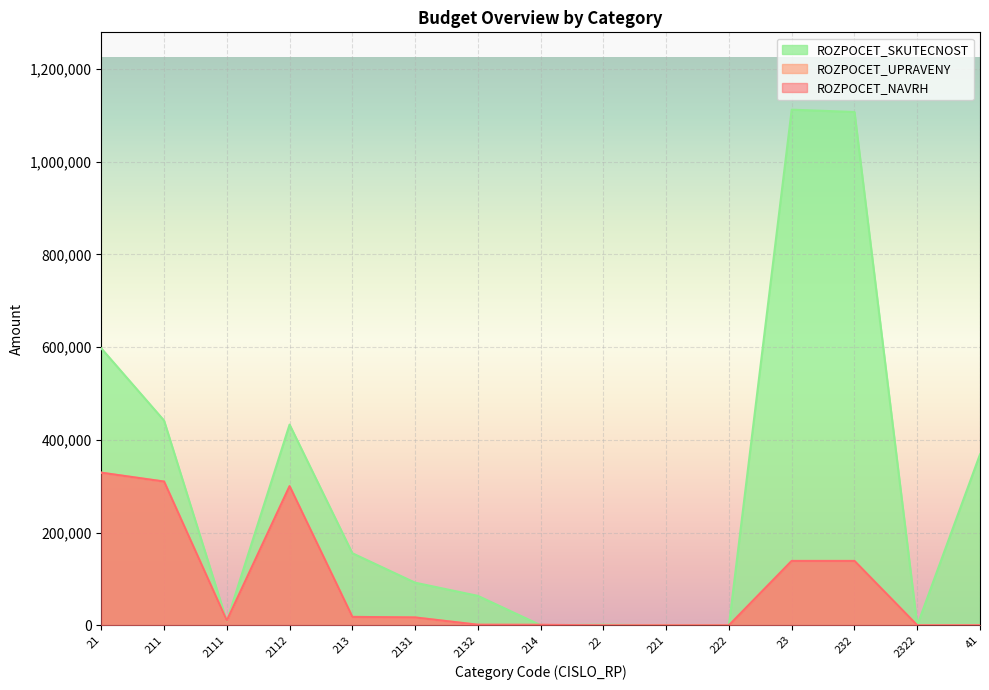

What is the total value across all series at 2111?

28765